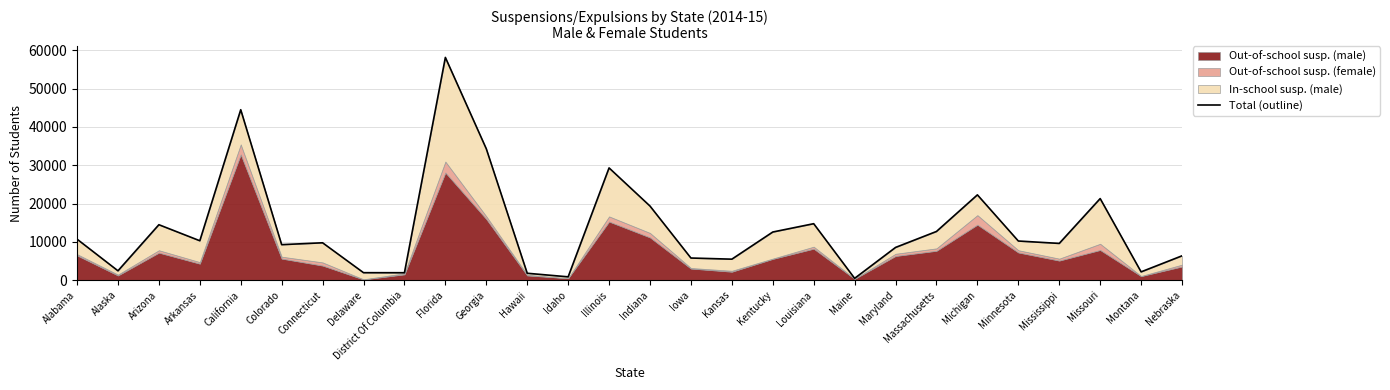

What is the ratio of the value at Iowa to the value at Georgia?

0.2